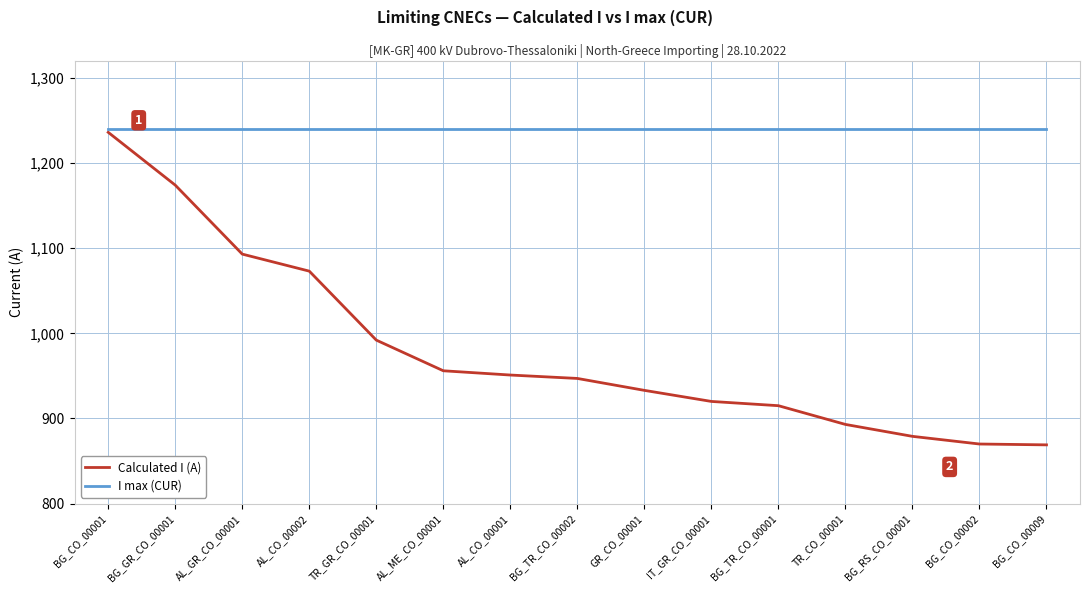

The value of I max (CUR) at IT_GR_CO_00001 is 1240. True or false?

True